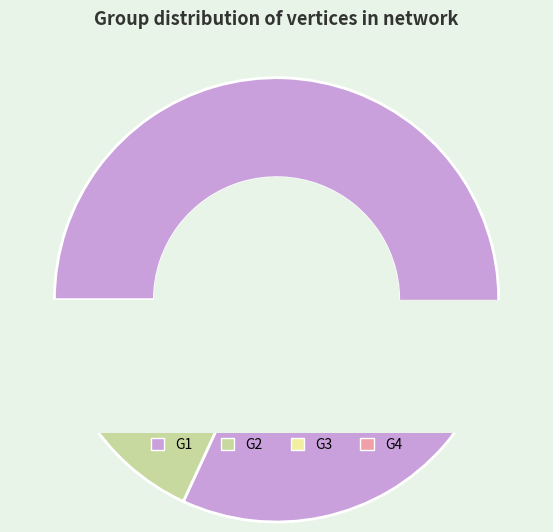

What percentage is the G2 slice, to the nearest percent?

9%